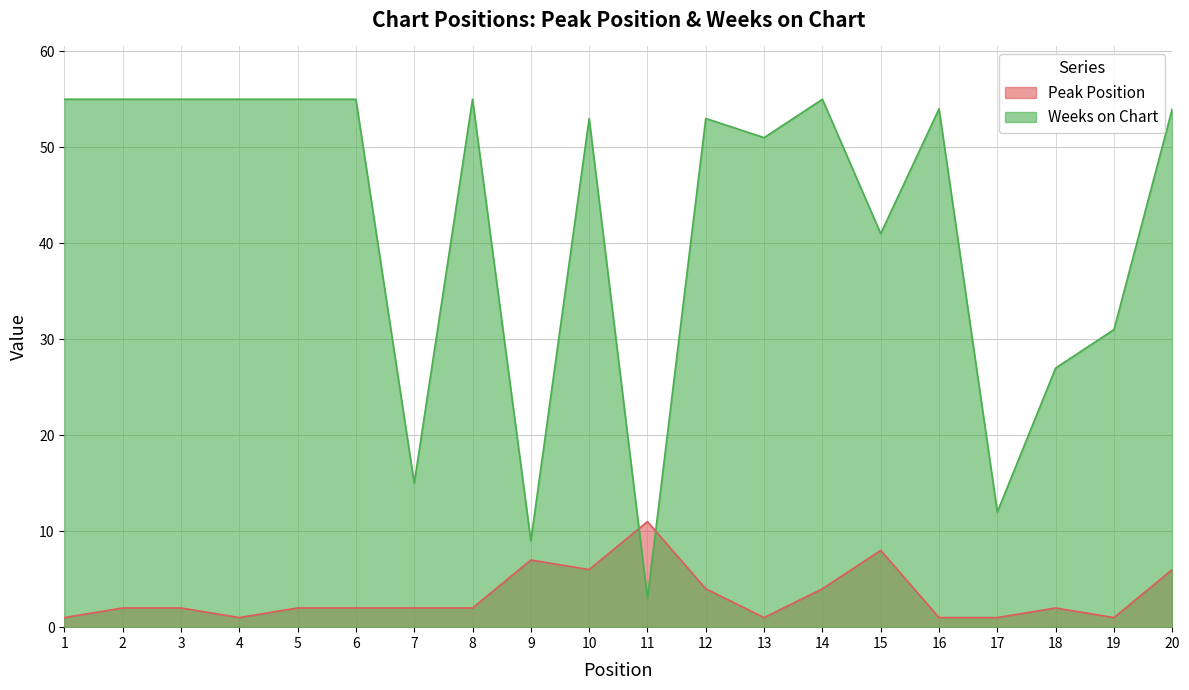

Where is Peak Position nearest to the value 6?

10